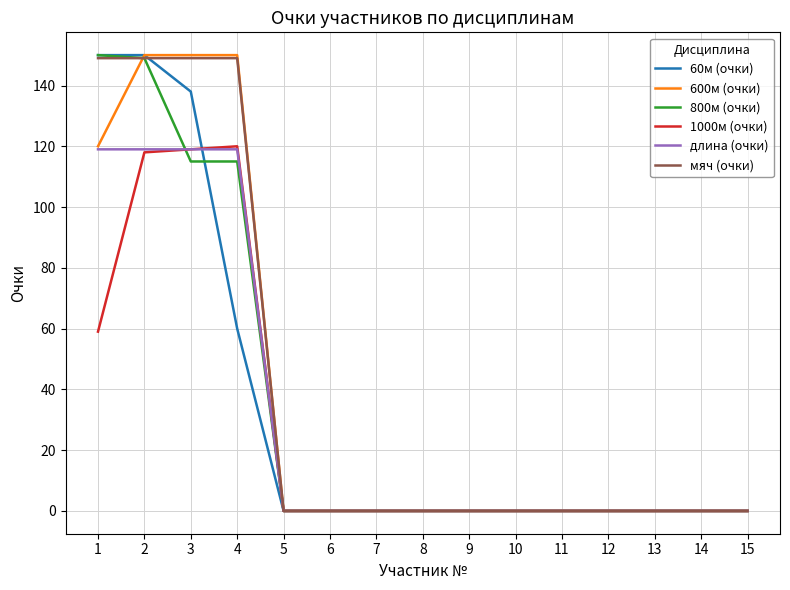

Where do 800м (очки) and длина (очки) first cross each other?

2 and 3